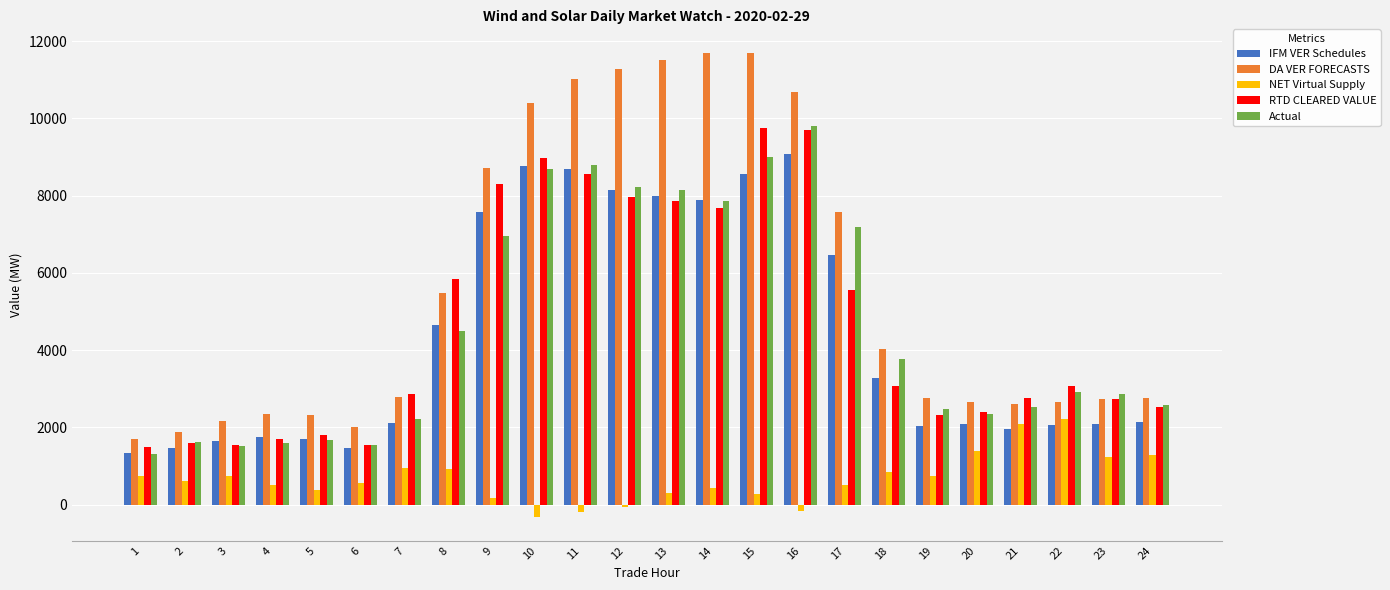

At which label does IFM VER Schedules reach its minimum?

1